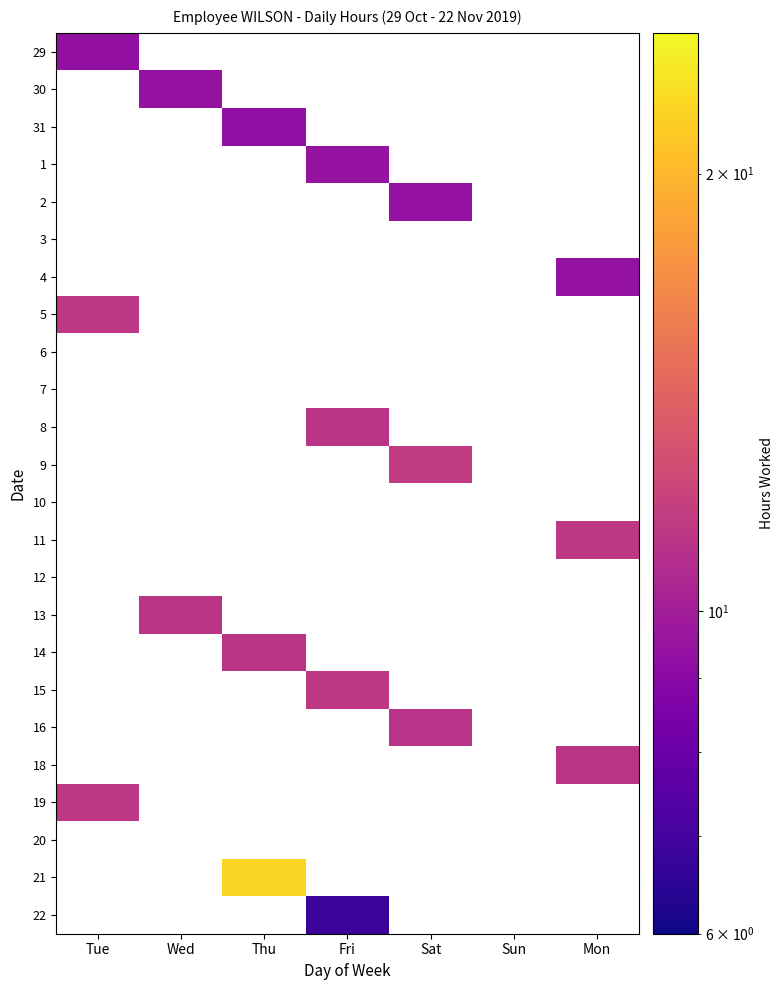

Rank the categories by 21 value from lowest to highest.

Tue, Wed, Thu, Fri, Sat, Sun, Mon